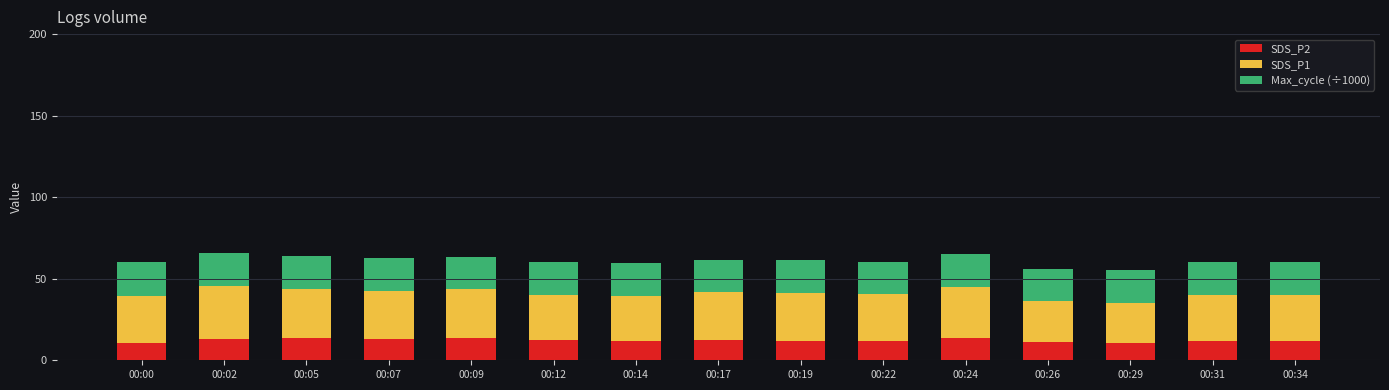

What is the sum of the SDS_P2 values at 00:26 and 00:07?

23.8